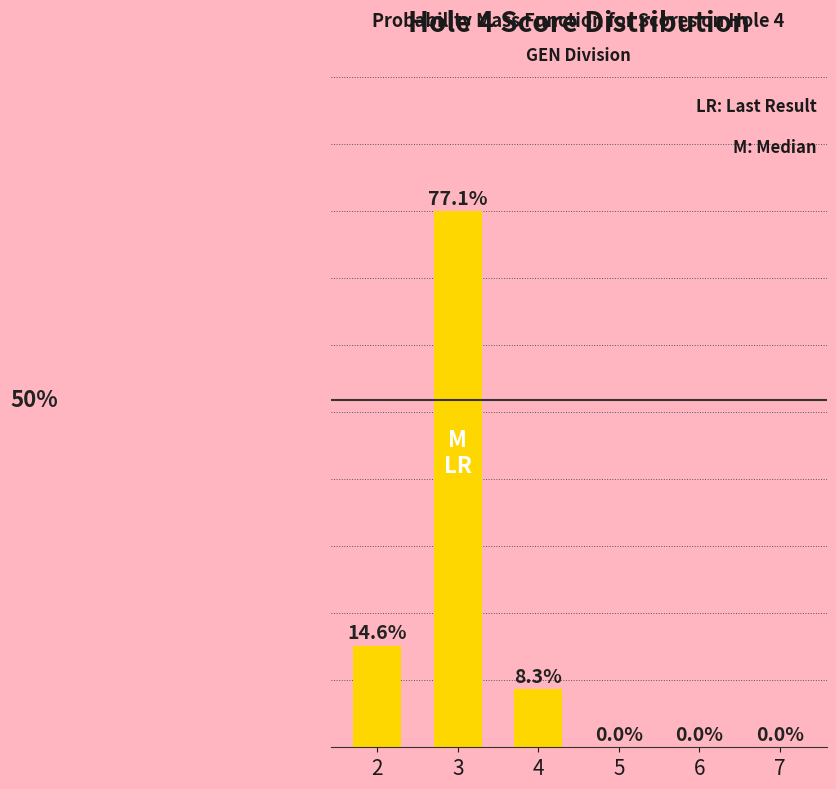

List the labels in order of value, largest first.

3, 2, 4, 5, 6, 7